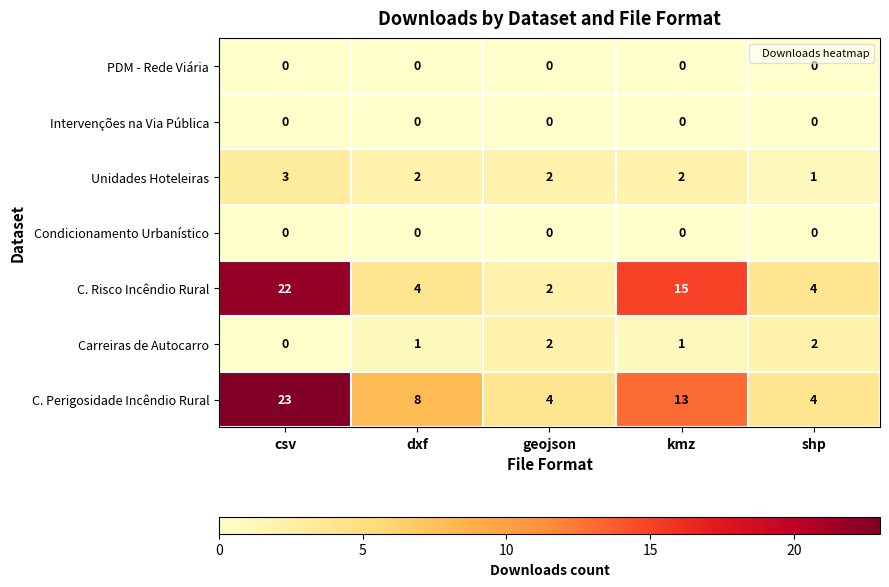

The value of Carreiras de Autocarro at shp is 3. True or false?

False